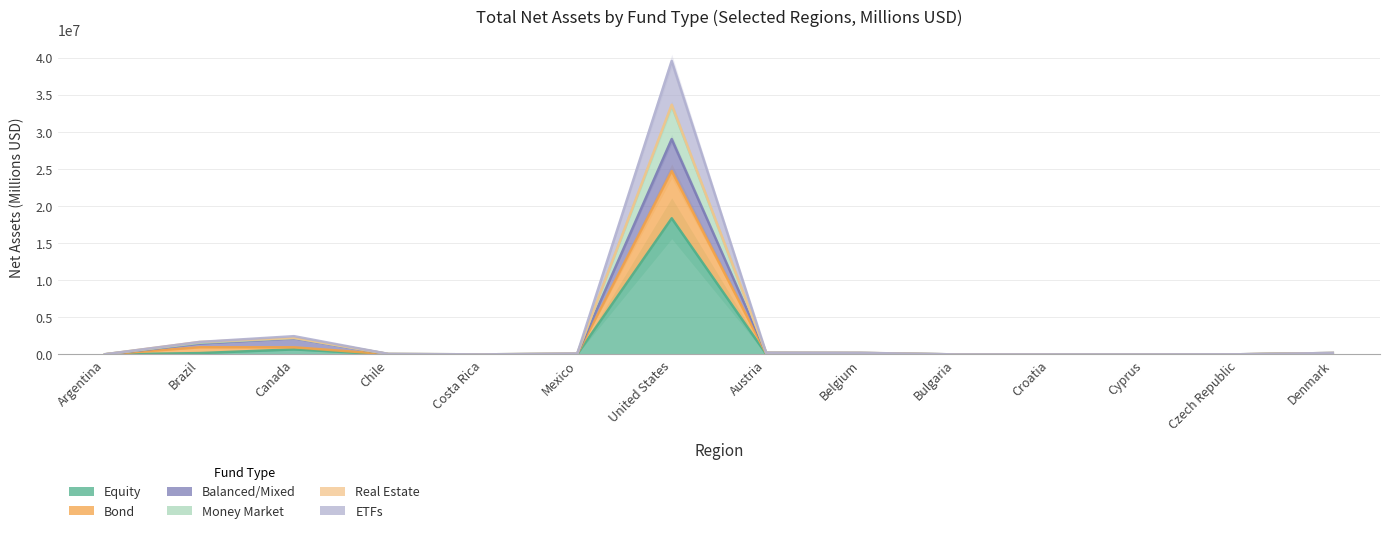

Is it true that ETFs equals 271781 at Denmark?

False